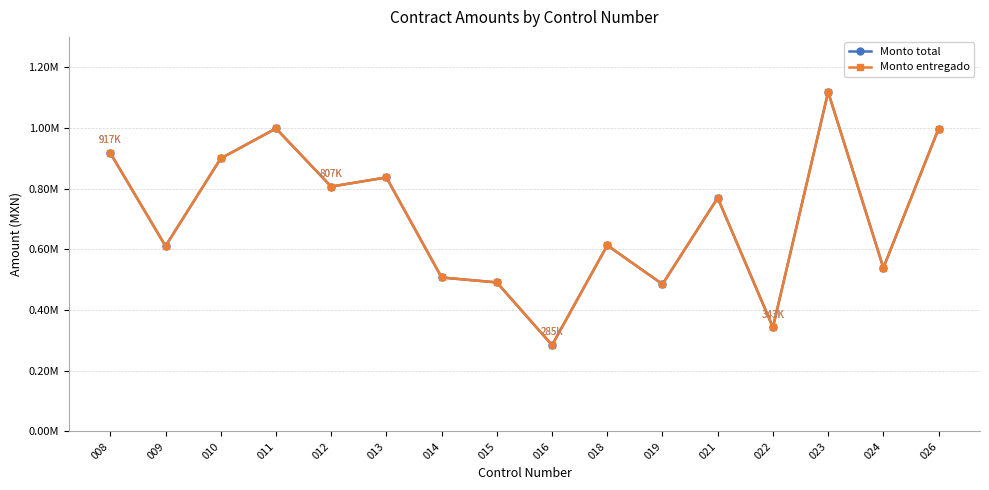

True or false: Monto total has a value of 899670.8 at 010.

True